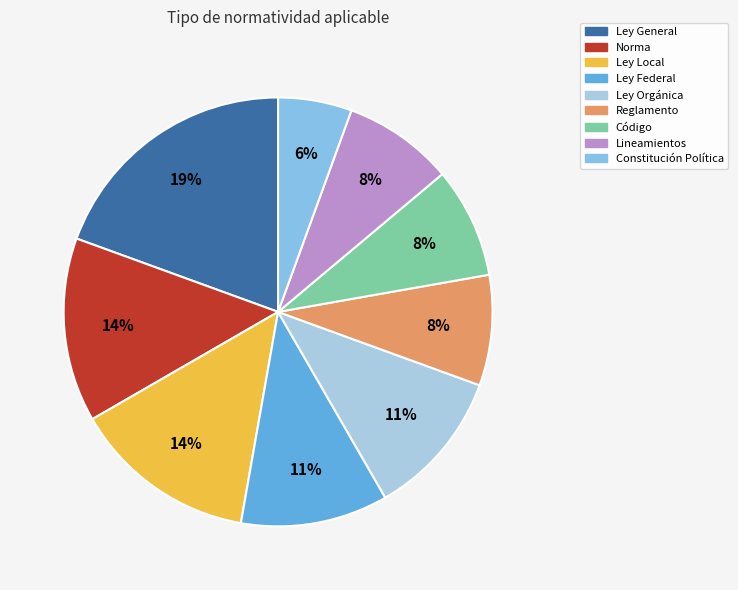

To the nearest percent, what is the average slice percentage?

11%